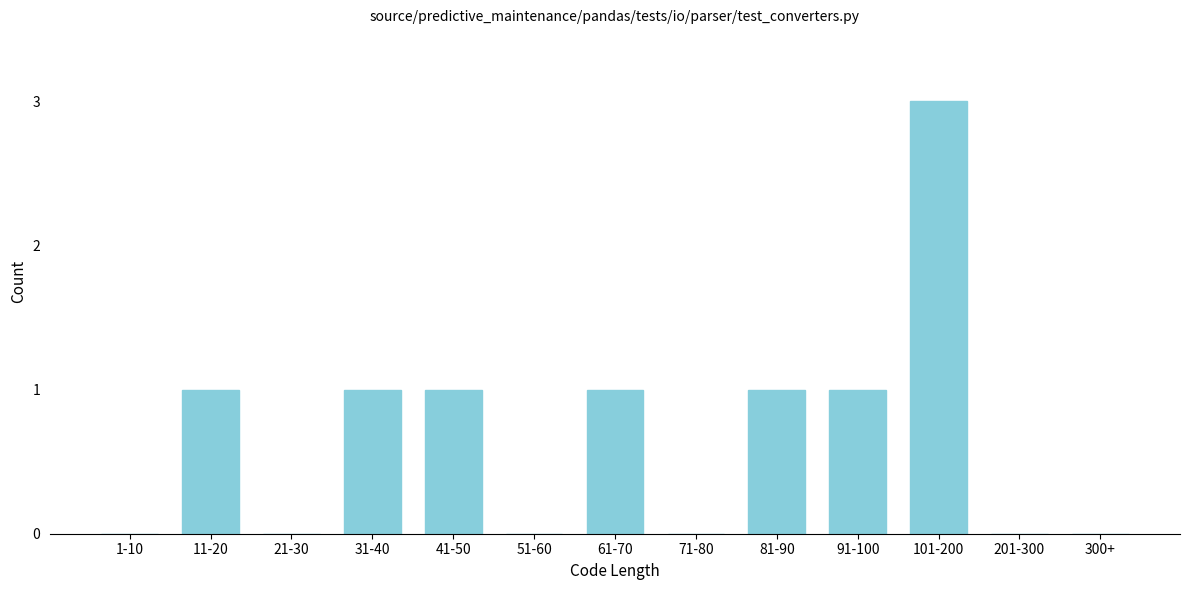

Reading left to right, transcribe all the data shown in this chart.

1-10=0	11-20=1	21-30=0	31-40=1	41-50=1	51-60=0	61-70=1	71-80=0	81-90=1	91-100=1	101-200=3	201-300=0	300+=0